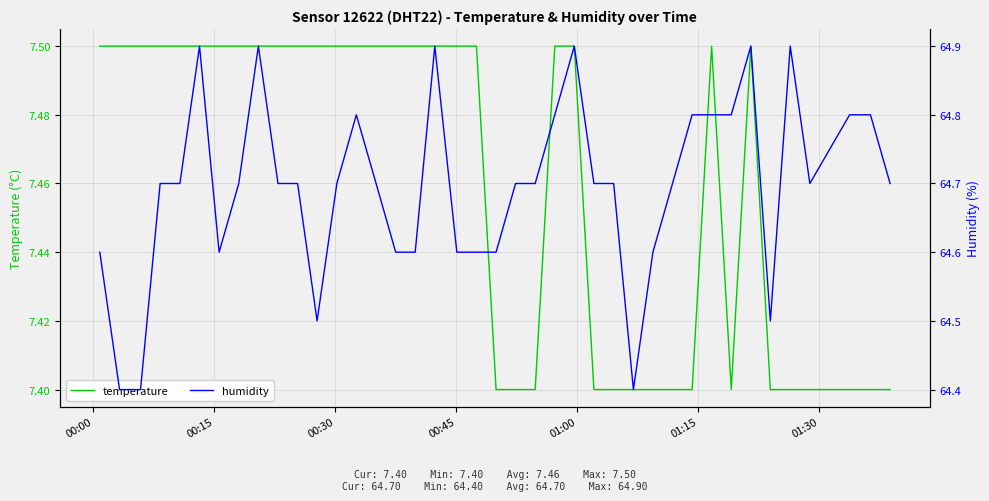

Which category has the highest value in the temperature series?

00:00